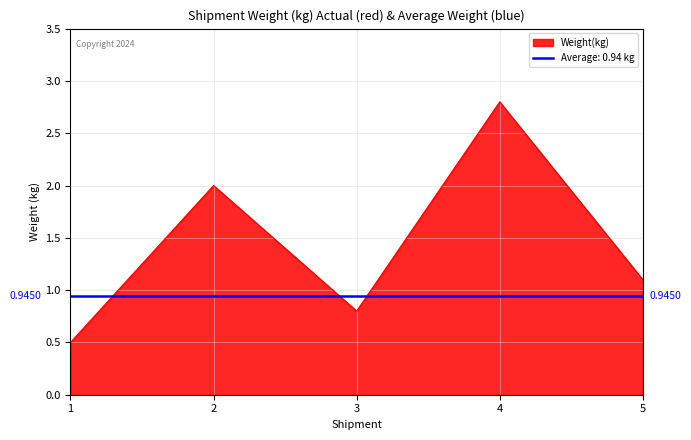

Reading right to left, list all the values displayed in this chart.

5=1.1	4=2.8	3=0.8	2=2.0	1=0.5